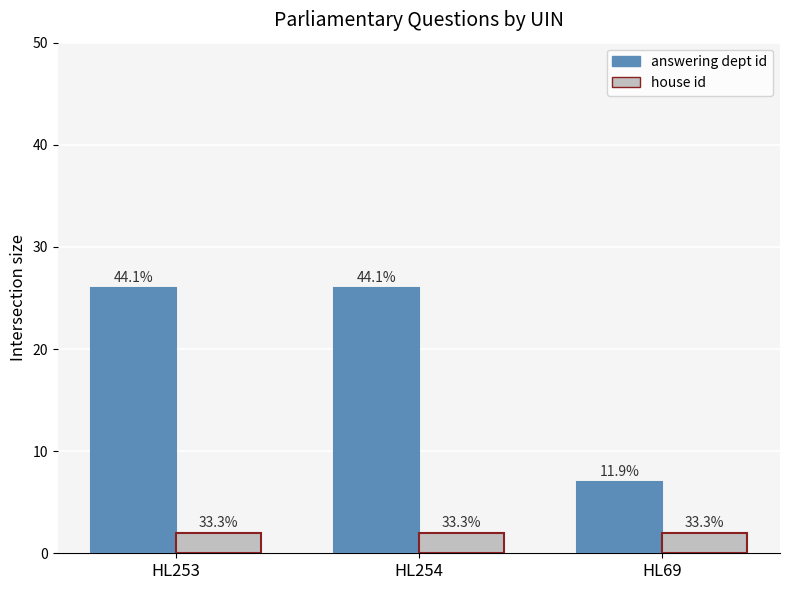

At which category is the sum across all series the highest?

HL253